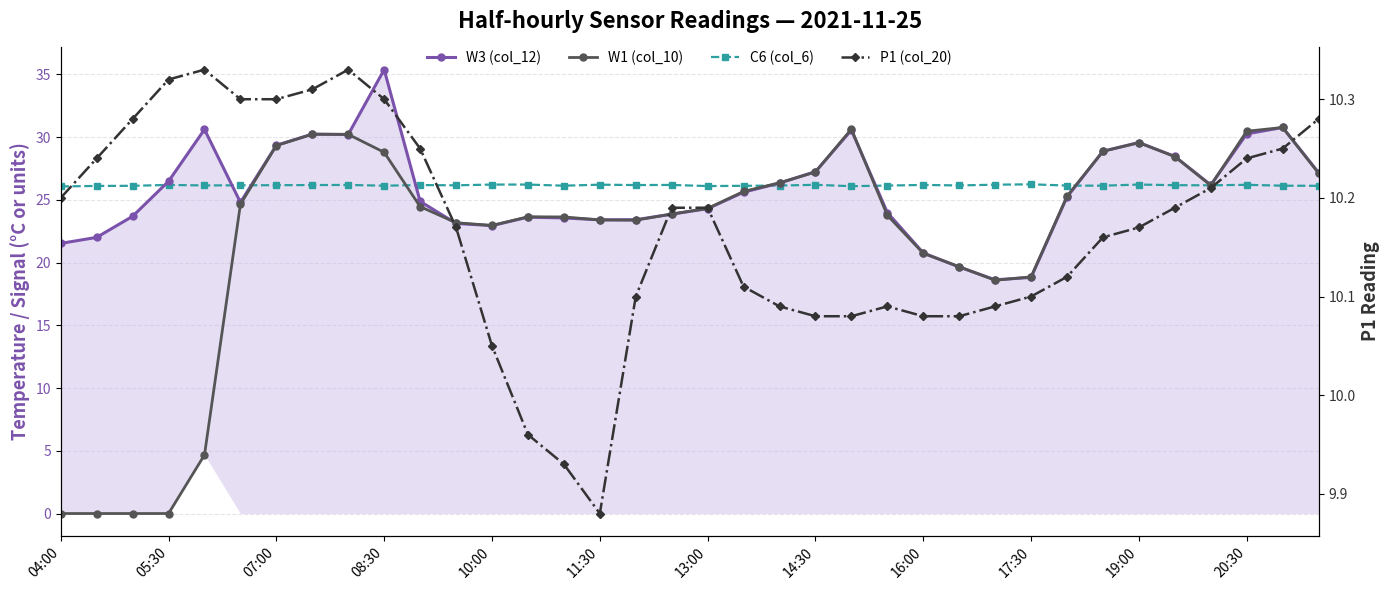

What is the total value across all series at 16:00?

77.8